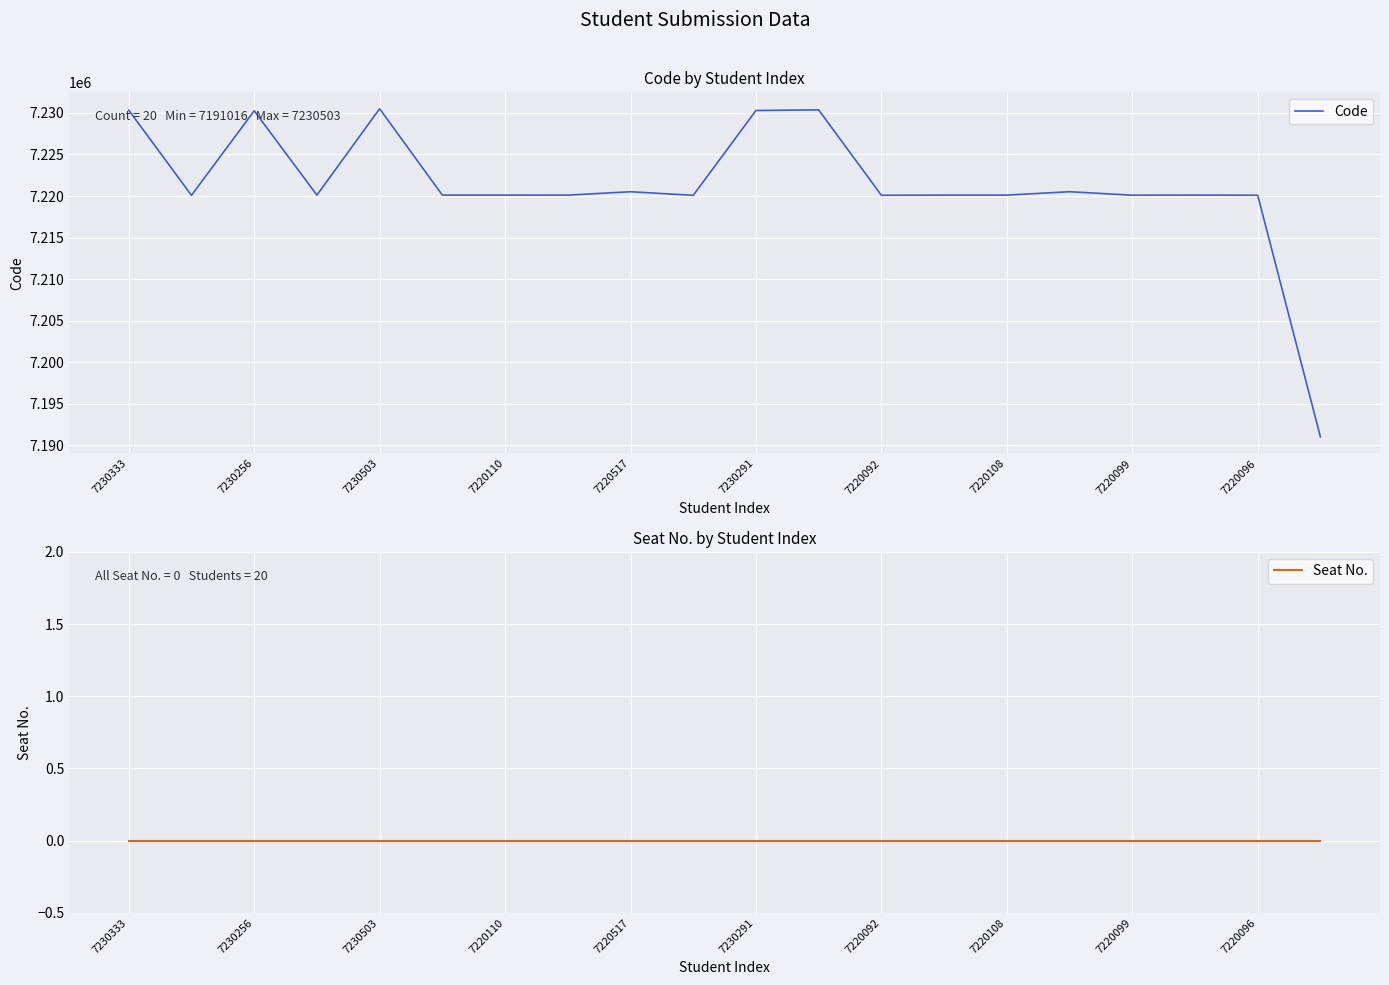

At how many categories does at least one series exceed 3666807?

20